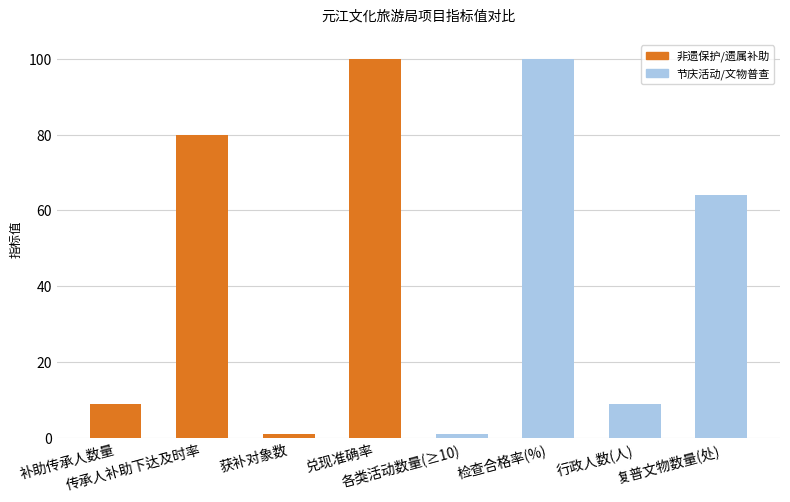

What is the label of the 4th bar from the left?

兑现准确率